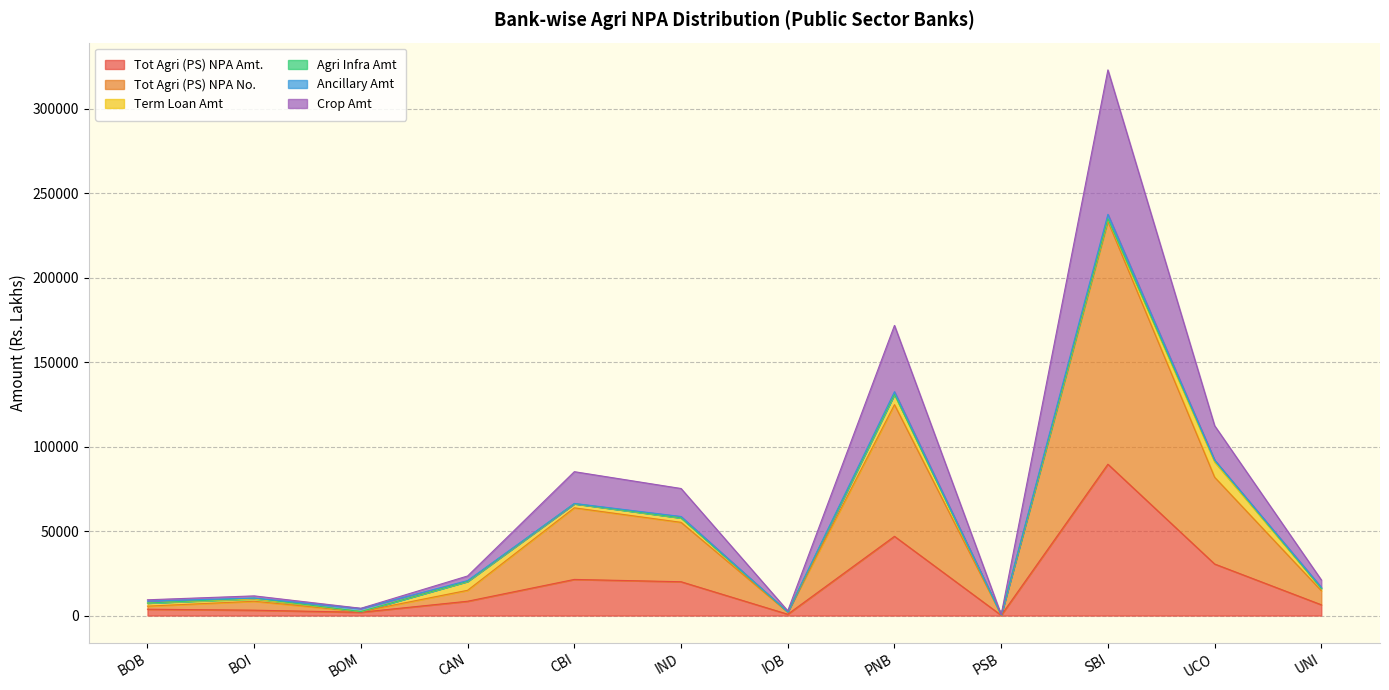

What is the highest value of the Tot Agri (PS) NPA Amt. series?

89624.3